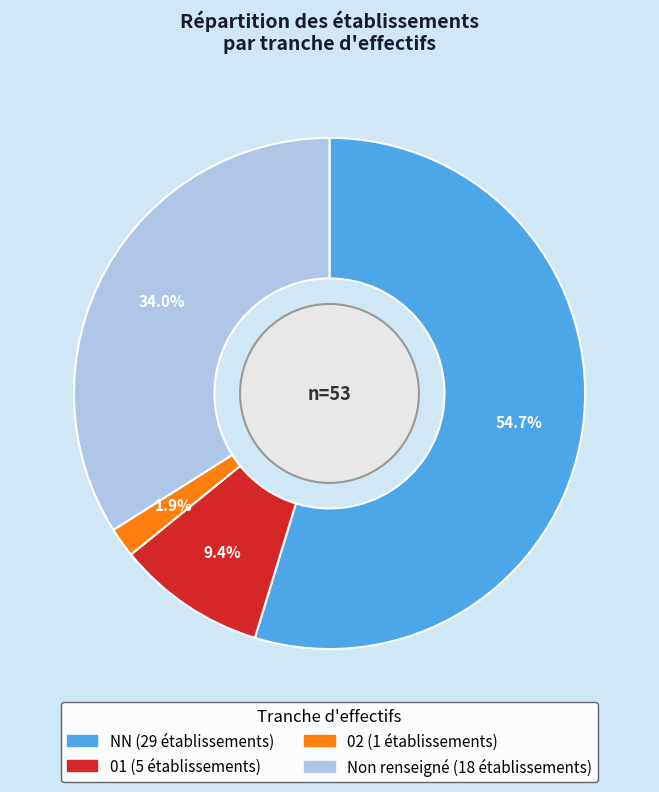

Is there a majority slice in this chart?

Yes